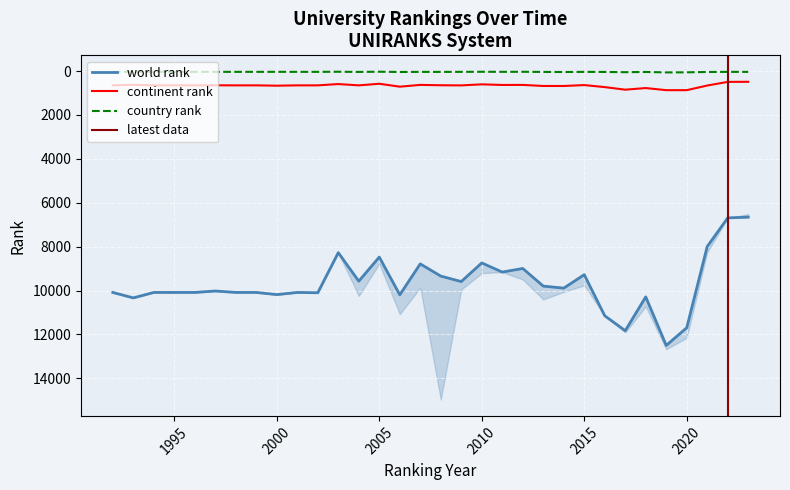

What are all the series names shown in the legend?

world rank, continent rank, country rank